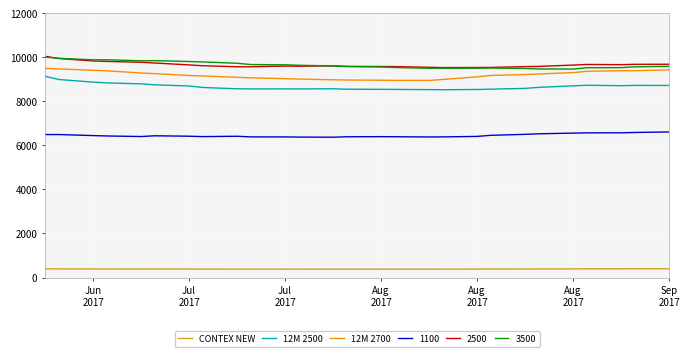

True or false: 2500 and 12M 2700 intersect in this chart.

False